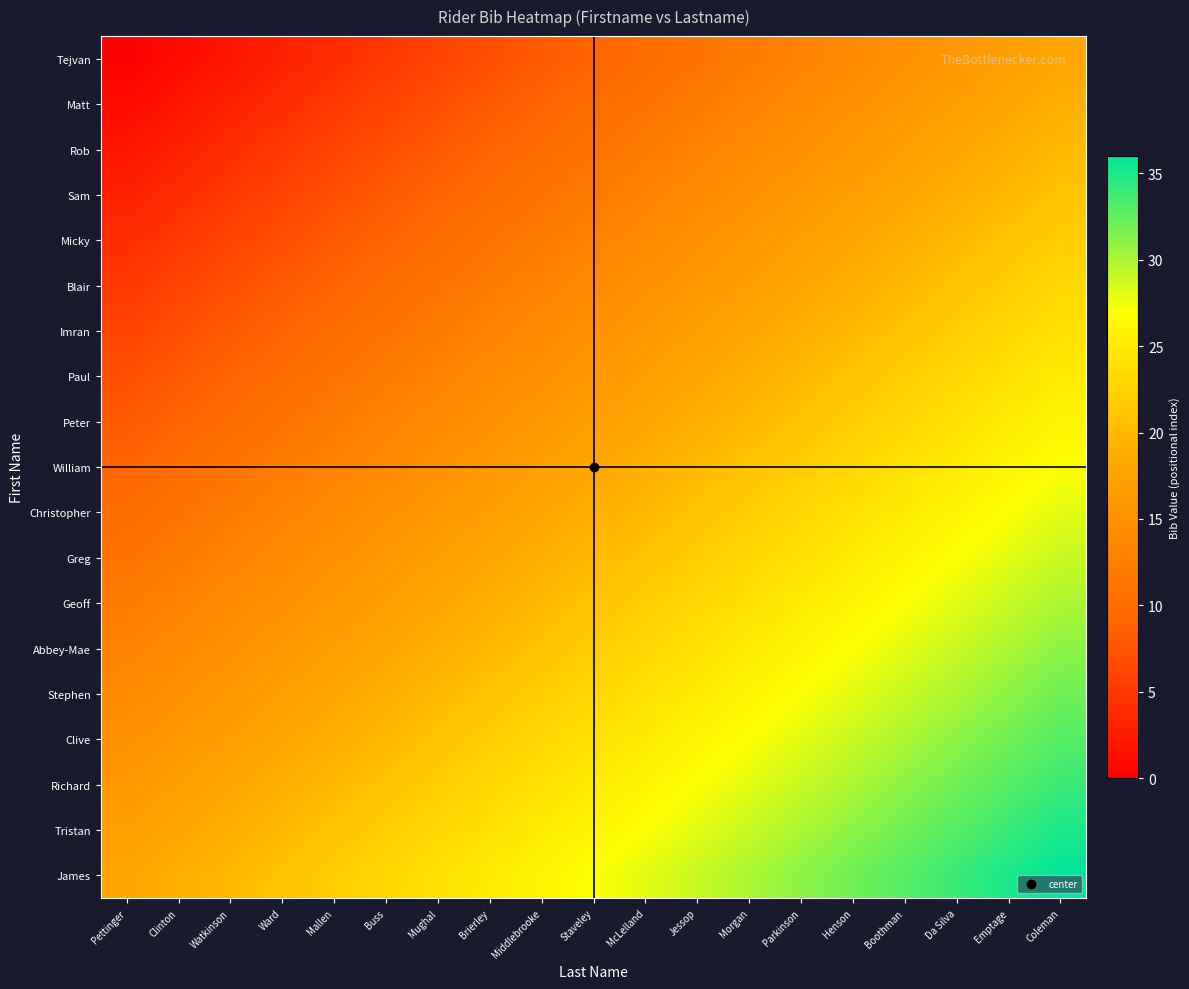

Reading left to right, transcribe all the data shown in this chart.

Tejvan: Pettinger=0	Clinton=1	Watkinson=2	Ward=3	Mallen=4	Buss=5	Mughal=6	Brierley=7	Middlebrooke=8	Staveley=9	McLelland=10	Jessop=11	Morgan=12	Parkinson=13	Henson=14	Boothman=15	Da Silva=16	Emptage=17	Coleman=18
Matt: Pettinger=1	Clinton=2	Watkinson=3	Ward=4	Mallen=5	Buss=6	Mughal=7	Brierley=8	Middlebrooke=9	Staveley=10	McLelland=11	Jessop=12	Morgan=13	Parkinson=14	Henson=15	Boothman=16	Da Silva=17	Emptage=18	Coleman=19
Rob: Pettinger=2	Clinton=3	Watkinson=4	Ward=5	Mallen=6	Buss=7	Mughal=8	Brierley=9	Middlebrooke=10	Staveley=11	McLelland=12	Jessop=13	Morgan=14	Parkinson=15	Henson=16	Boothman=17	Da Silva=18	Emptage=19	Coleman=20
Sam: Pettinger=3	Clinton=4	Watkinson=5	Ward=6	Mallen=7	Buss=8	Mughal=9	Brierley=10	Middlebrooke=11	Staveley=12	McLelland=13	Jessop=14	Morgan=15	Parkinson=16	Henson=17	Boothman=18	Da Silva=19	Emptage=20	Coleman=21
Micky: Pettinger=4	Clinton=5	Watkinson=6	Ward=7	Mallen=8	Buss=9	Mughal=10	Brierley=11	Middlebrooke=12	Staveley=13	McLelland=14	Jessop=15	Morgan=16	Parkinson=17	Henson=18	Boothman=19	Da Silva=20	Emptage=21	Coleman=22
Blair: Pettinger=5	Clinton=6	Watkinson=7	Ward=8	Mallen=9	Buss=10	Mughal=11	Brierley=12	Middlebrooke=13	Staveley=14	McLelland=15	Jessop=16	Morgan=17	Parkinson=18	Henson=19	Boothman=20	Da Silva=21	Emptage=22	Coleman=23
Imran: Pettinger=6	Clinton=7	Watkinson=8	Ward=9	Mallen=10	Buss=11	Mughal=12	Brierley=13	Middlebrooke=14	Staveley=15	McLelland=16	Jessop=17	Morgan=18	Parkinson=19	Henson=20	Boothman=21	Da Silva=22	Emptage=23	Coleman=24
Paul: Pettinger=7	Clinton=8	Watkinson=9	Ward=10	Mallen=11	Buss=12	Mughal=13	Brierley=14	Middlebrooke=15	Staveley=16	McLelland=17	Jessop=18	Morgan=19	Parkinson=20	Henson=21	Boothman=22	Da Silva=23	Emptage=24	Coleman=25
Peter: Pettinger=8	Clinton=9	Watkinson=10	Ward=11	Mallen=12	Buss=13	Mughal=14	Brierley=15	Middlebrooke=16	Staveley=17	McLelland=18	Jessop=19	Morgan=20	Parkinson=21	Henson=22	Boothman=23	Da Silva=24	Emptage=25	Coleman=26
William: Pettinger=9	Clinton=10	Watkinson=11	Ward=12	Mallen=13	Buss=14	Mughal=15	Brierley=16	Middlebrooke=17	Staveley=18	McLelland=19	Jessop=20	Morgan=21	Parkinson=22	Henson=23	Boothman=24	Da Silva=25	Emptage=26	Coleman=27
Christopher: Pettinger=10	Clinton=11	Watkinson=12	Ward=13	Mallen=14	Buss=15	Mughal=16	Brierley=17	Middlebrooke=18	Staveley=19	McLelland=20	Jessop=21	Morgan=22	Parkinson=23	Henson=24	Boothman=25	Da Silva=26	Emptage=27	Coleman=28
Greg: Pettinger=11	Clinton=12	Watkinson=13	Ward=14	Mallen=15	Buss=16	Mughal=17	Brierley=18	Middlebrooke=19	Staveley=20	McLelland=21	Jessop=22	Morgan=23	Parkinson=24	Henson=25	Boothman=26	Da Silva=27	Emptage=28	Coleman=29
Geoff: Pettinger=12	Clinton=13	Watkinson=14	Ward=15	Mallen=16	Buss=17	Mughal=18	Brierley=19	Middlebrooke=20	Staveley=21	McLelland=22	Jessop=23	Morgan=24	Parkinson=25	Henson=26	Boothman=27	Da Silva=28	Emptage=29	Coleman=30
Abbey-Mae: Pettinger=13	Clinton=14	Watkinson=15	Ward=16	Mallen=17	Buss=18	Mughal=19	Brierley=20	Middlebrooke=21	Staveley=22	McLelland=23	Jessop=24	Morgan=25	Parkinson=26	Henson=27	Boothman=28	Da Silva=29	Emptage=30	Coleman=31
Stephen: Pettinger=14	Clinton=15	Watkinson=16	Ward=17	Mallen=18	Buss=19	Mughal=20	Brierley=21	Middlebrooke=22	Staveley=23	McLelland=24	Jessop=25	Morgan=26	Parkinson=27	Henson=28	Boothman=29	Da Silva=30	Emptage=31	Coleman=32
Clive: Pettinger=15	Clinton=16	Watkinson=17	Ward=18	Mallen=19	Buss=20	Mughal=21	Brierley=22	Middlebrooke=23	Staveley=24	McLelland=25	Jessop=26	Morgan=27	Parkinson=28	Henson=29	Boothman=30	Da Silva=31	Emptage=32	Coleman=33
Richard: Pettinger=16	Clinton=17	Watkinson=18	Ward=19	Mallen=20	Buss=21	Mughal=22	Brierley=23	Middlebrooke=24	Staveley=25	McLelland=26	Jessop=27	Morgan=28	Parkinson=29	Henson=30	Boothman=31	Da Silva=32	Emptage=33	Coleman=34
Tristan: Pettinger=17	Clinton=18	Watkinson=19	Ward=20	Mallen=21	Buss=22	Mughal=23	Brierley=24	Middlebrooke=25	Staveley=26	McLelland=27	Jessop=28	Morgan=29	Parkinson=30	Henson=31	Boothman=32	Da Silva=33	Emptage=34	Coleman=35
James: Pettinger=18	Clinton=19	Watkinson=20	Ward=21	Mallen=22	Buss=23	Mughal=24	Brierley=25	Middlebrooke=26	Staveley=27	McLelland=28	Jessop=29	Morgan=30	Parkinson=31	Henson=32	Boothman=33	Da Silva=34	Emptage=35	Coleman=36